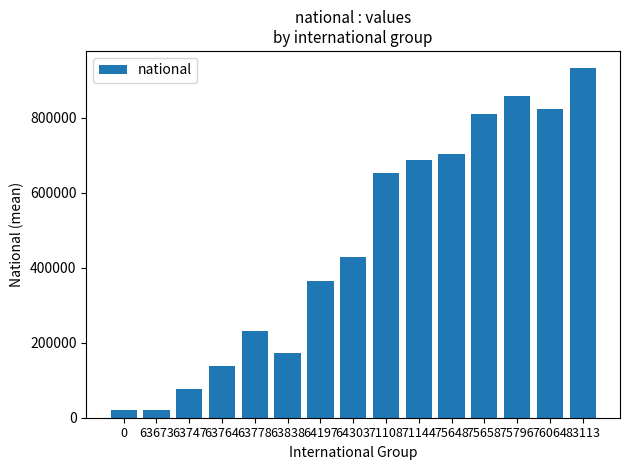

Which label corresponds to the largest value in the chart?

83113